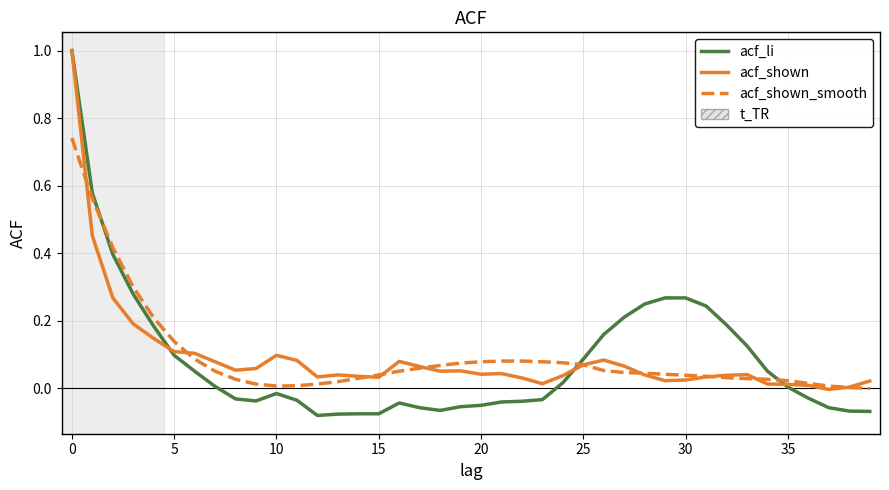

What is the highest value of the acf_li series?

1.0